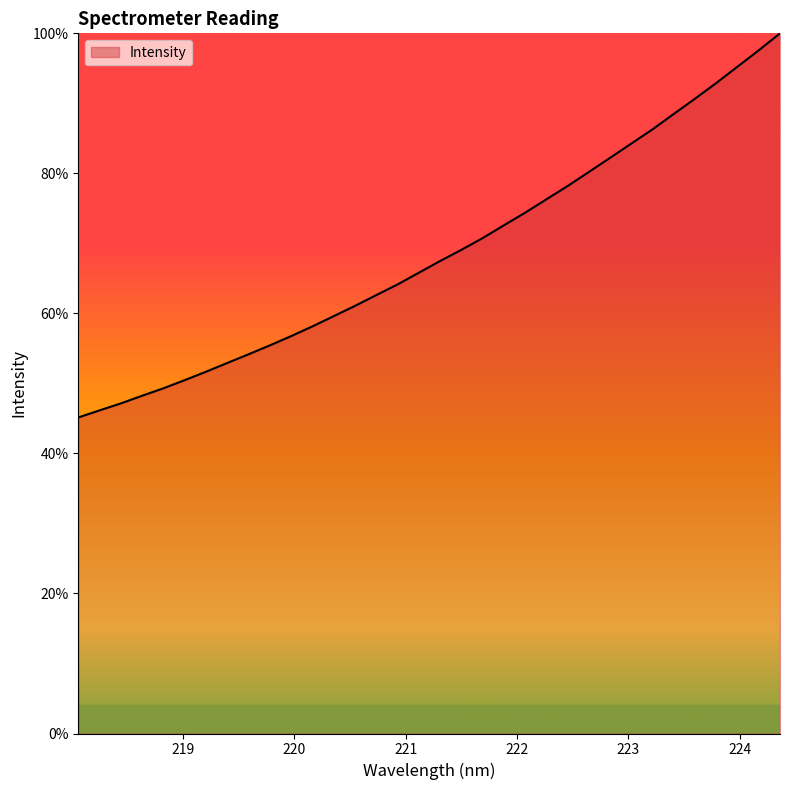

What is the minimum value shown in the chart?

45.1